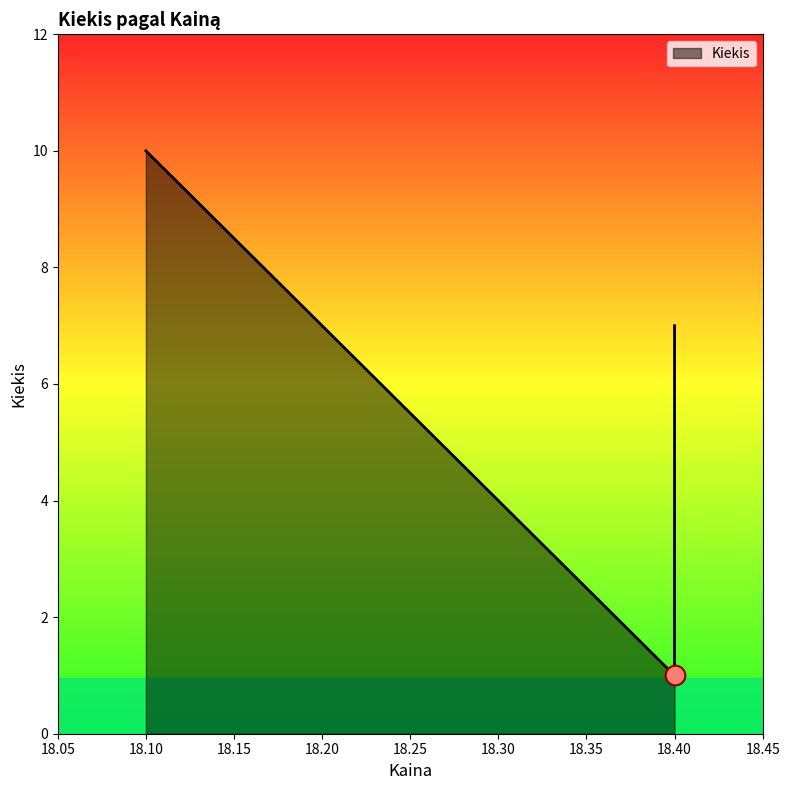

What is the ratio of the value at 18.4 to the value at 18.4?

1.0